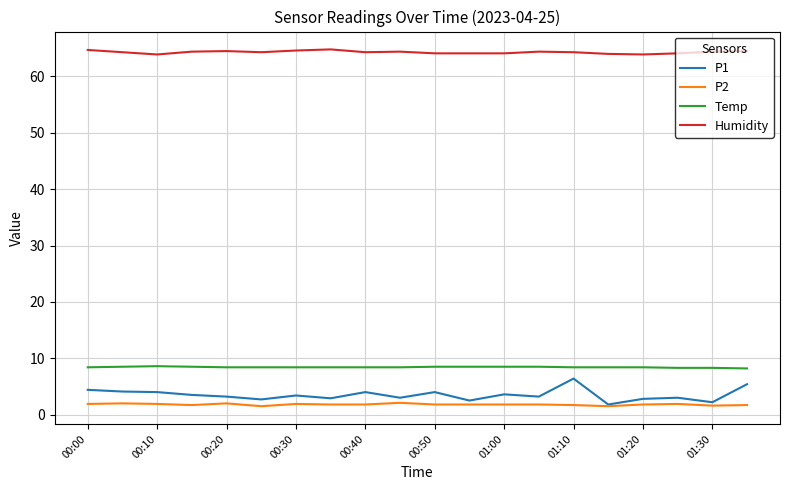

True or false: P1 and Humidity intersect in this chart.

False